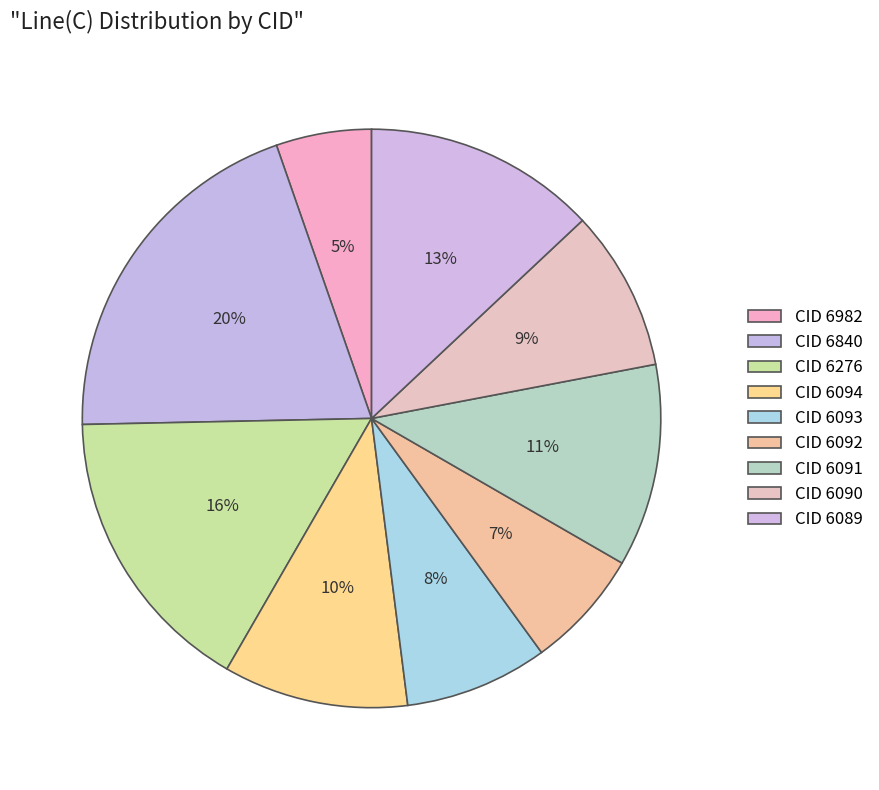

How many segments does this pie chart have?

9